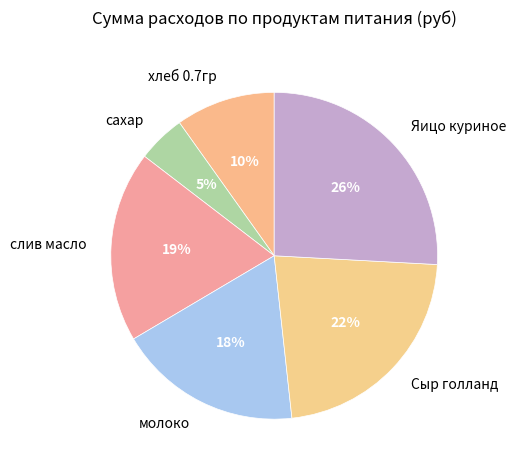

Combined, do слив масло and молоко account for over 50%?

No